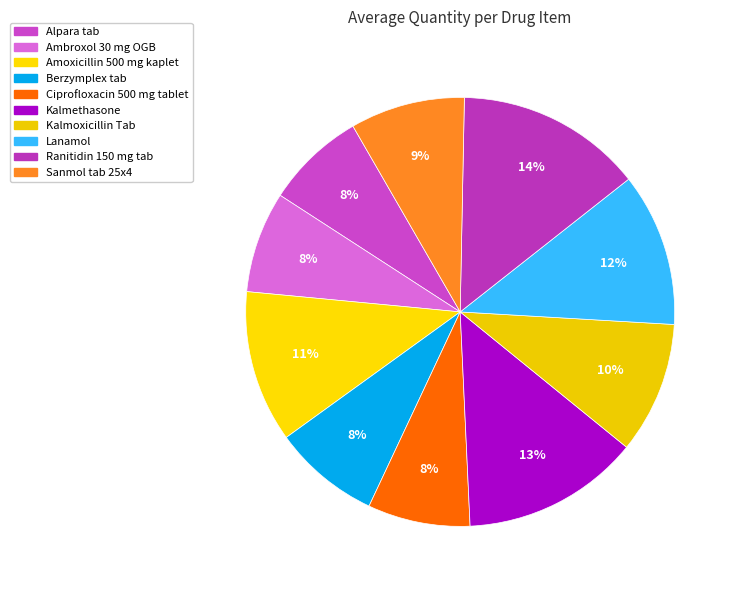

What is the total percentage of Berzymplex tab and Ranitidin 150 mg tab?

22.1%